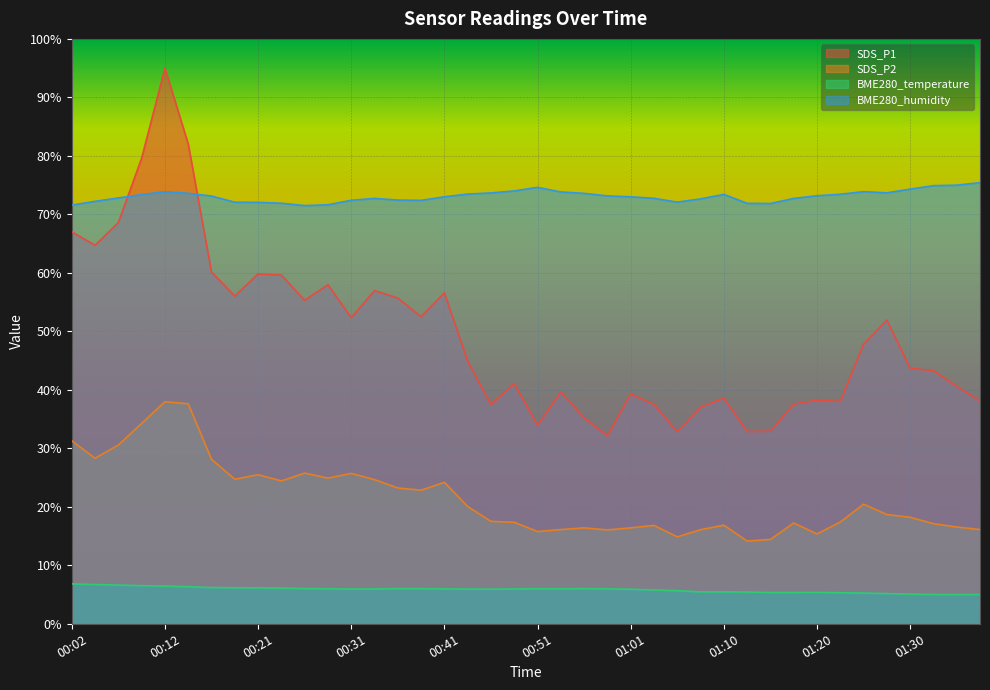

What is the sum of all SDS_P2 values?

860.0